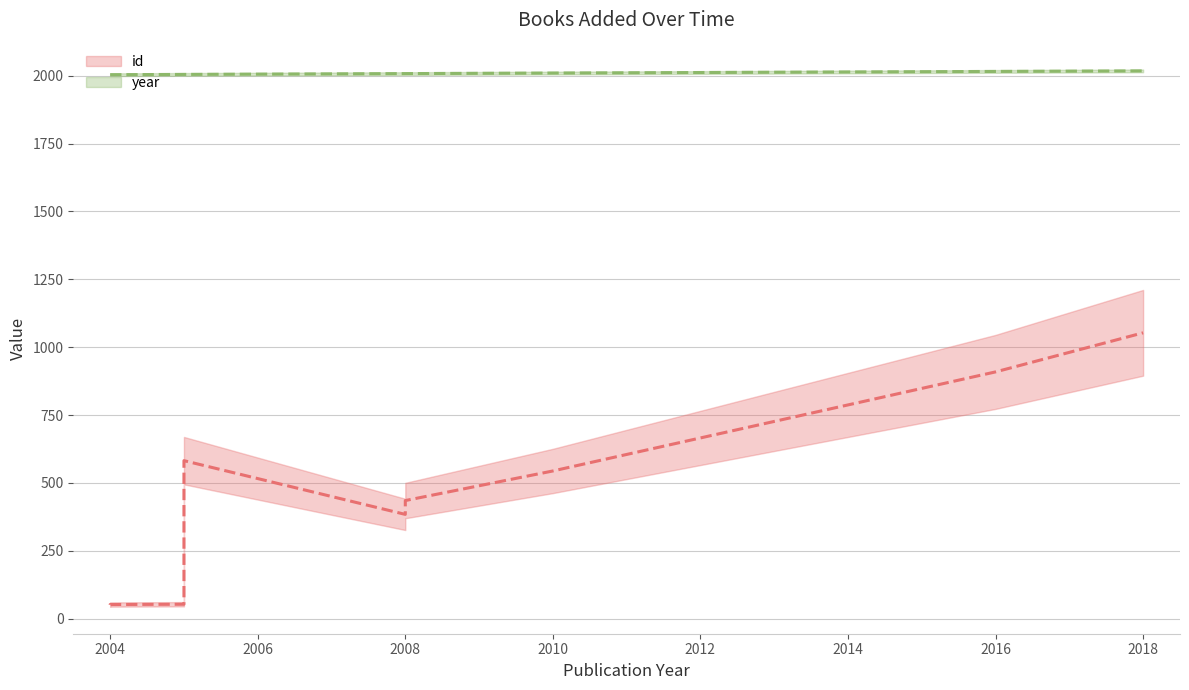

Does the chart have visible grid lines?

Yes